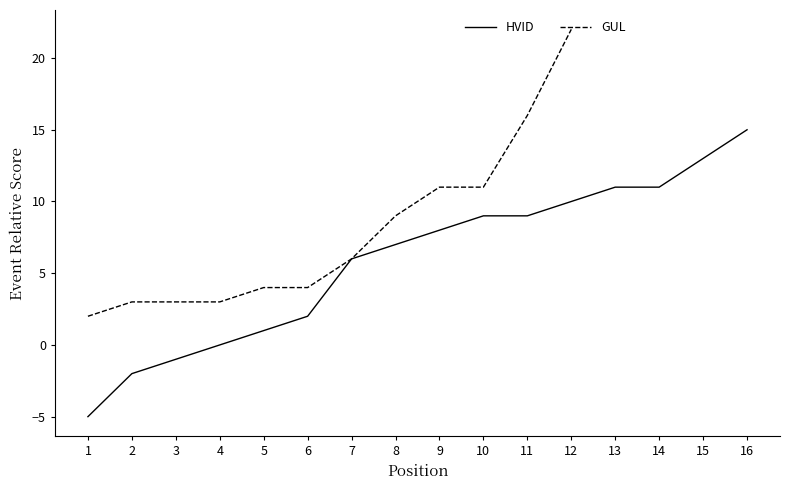

What is the maximum value for HVID?

15